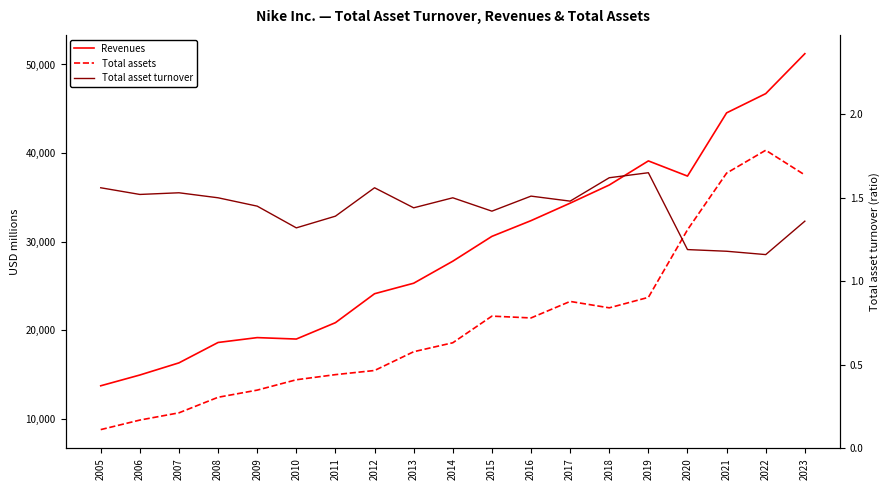

Reading right to left, extract all data points from this chart.

Revenues: 51217.0	46710.0	44538.0	37403.0	39117.0	36397.0	34350.0	32376.0	30601.0	27799.0	25313.0	24128.0	20862.0	19014.0	19176.0	18627.0	16326.0	14955.0	13740.0
Total assets: 37531.0	40321.0	37740.0	31342.0	23717.0	22536.0	23259.0	21396.0	21600.0	18594.0	17584.0	15465.0	14998.0	14419.0	13250.0	12443.0	10688.0	9870.0	8794.0
Total asset turnover: 1.4	1.2	1.2	1.2	1.6	1.6	1.5	1.5	1.4	1.5	1.4	1.6	1.4	1.3	1.4	1.5	1.5	1.5	1.6